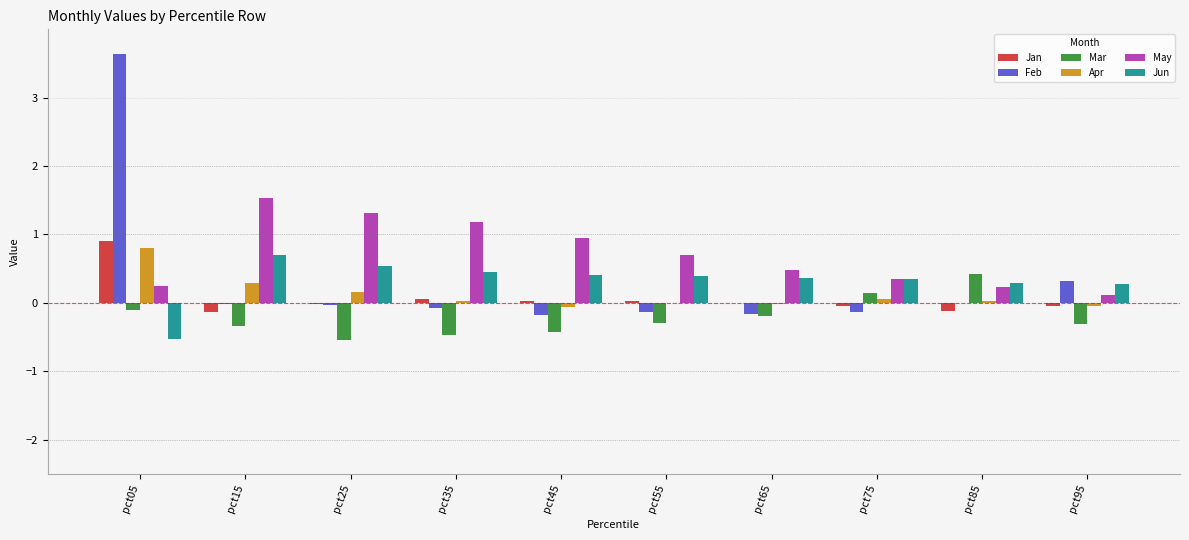

What is the total value across all series at pct45?

0.7